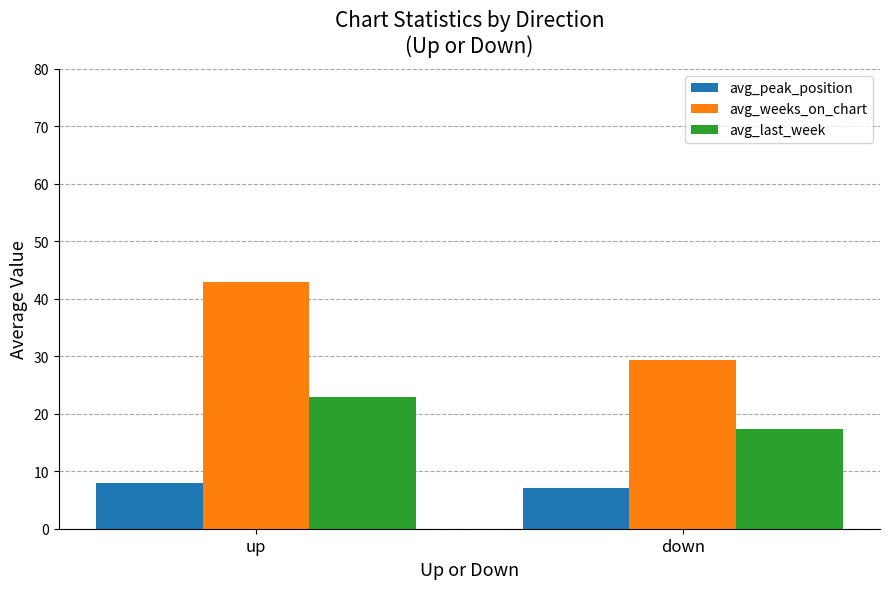

Rank the series by their maximum value, from lowest to highest.

avg_peak_position, avg_last_week, avg_weeks_on_chart